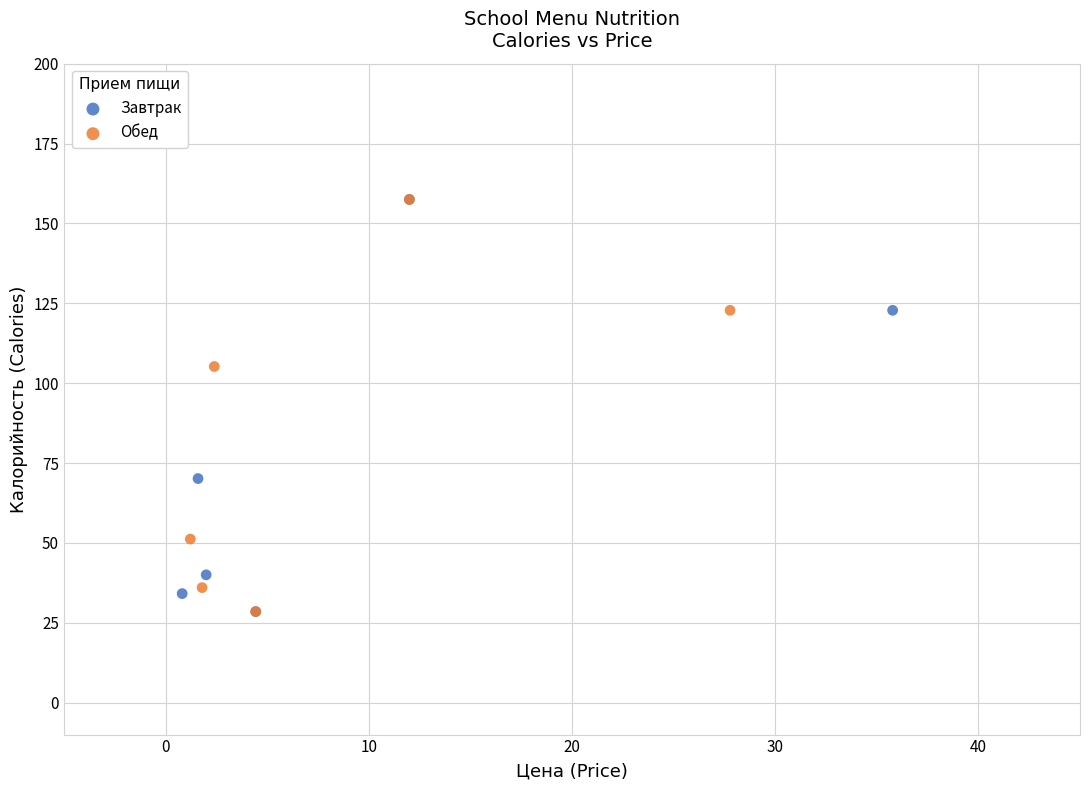

What are all the series names shown in the legend?

Завтрак, Обед